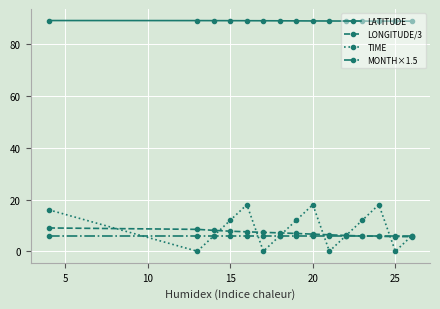

What is the value of the MONTH×1.5 point at the 7th from the left?

6.0